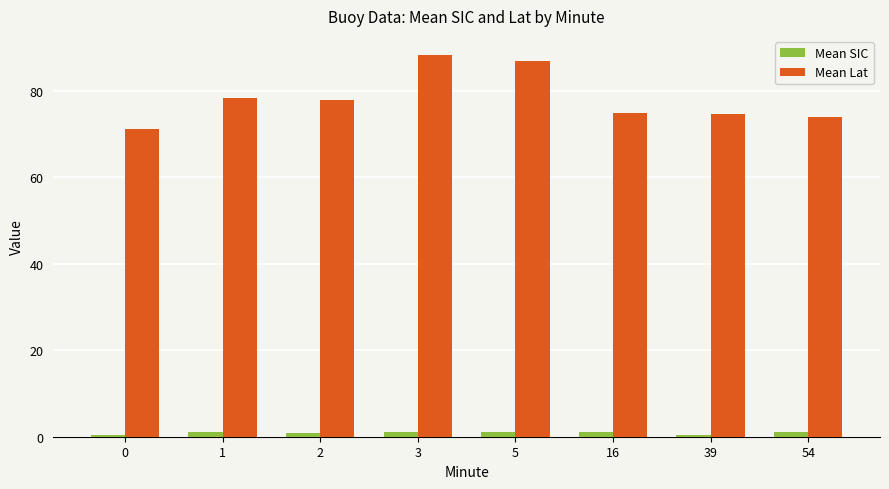

What is the greatest value displayed?

88.3